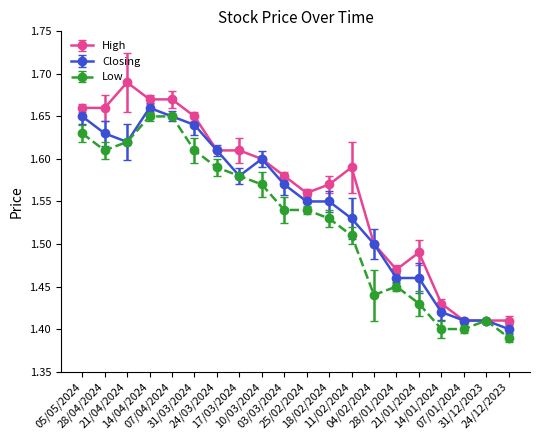

True or false: Closing and Low intersect in this chart.

False